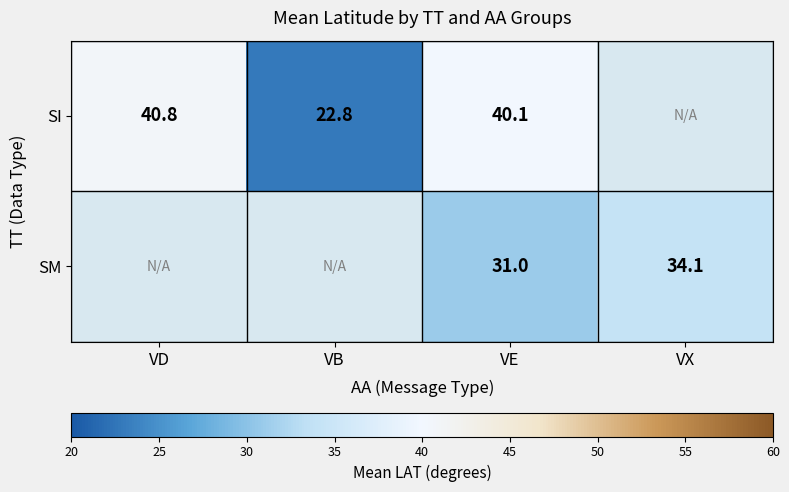

True or false: SM has a value of 31.0 at VE.

True